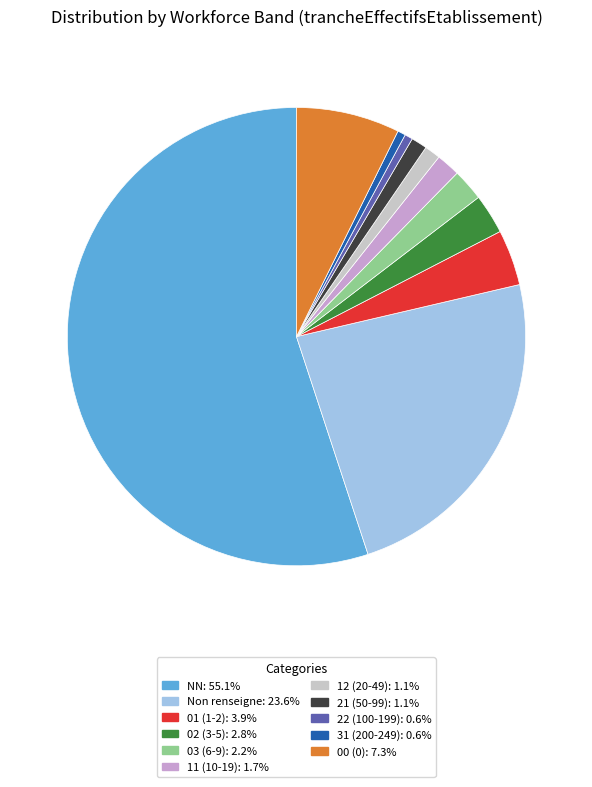

Approximately how many times larger is the value at 21 (50-99): 1.1% compared to 31 (200-249): 0.6%?

2.0